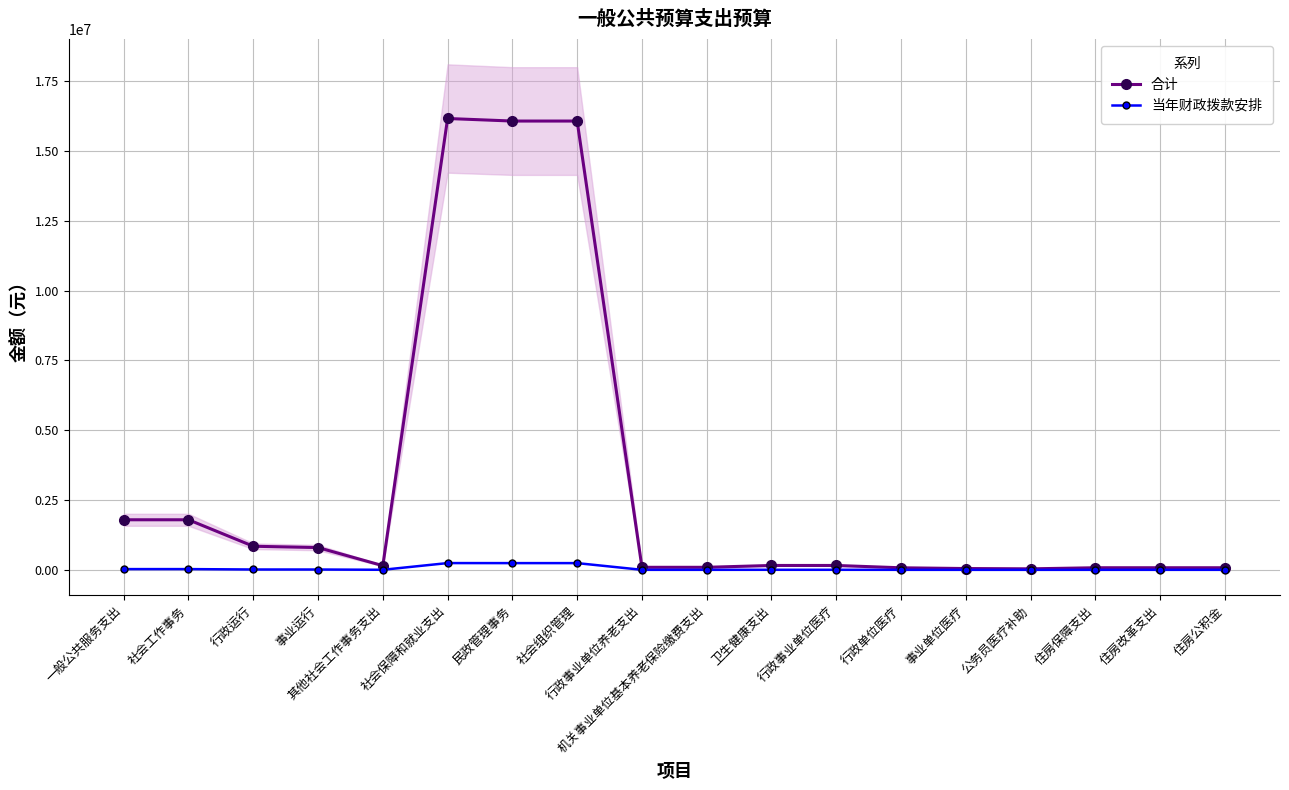

Reading left to right, list all the values displayed in this chart.

合计: 1792929.3	1792929.3	845172.5	797756.7	150000.0	16161211.5	16070000.0	16070000.0	91211.5	91211.5	157129.2	157129.2	73601.4	47074.0	36453.7	75384.0	75384.0	75384.0
当年财政拨款安排: 26893.9	26893.9	12677.6	11966.4	2250.0	242418.2	241050.0	241050.0	1368.2	1368.2	2356.9	2356.9	1104.0	706.1	546.8	1130.8	1130.8	1130.8